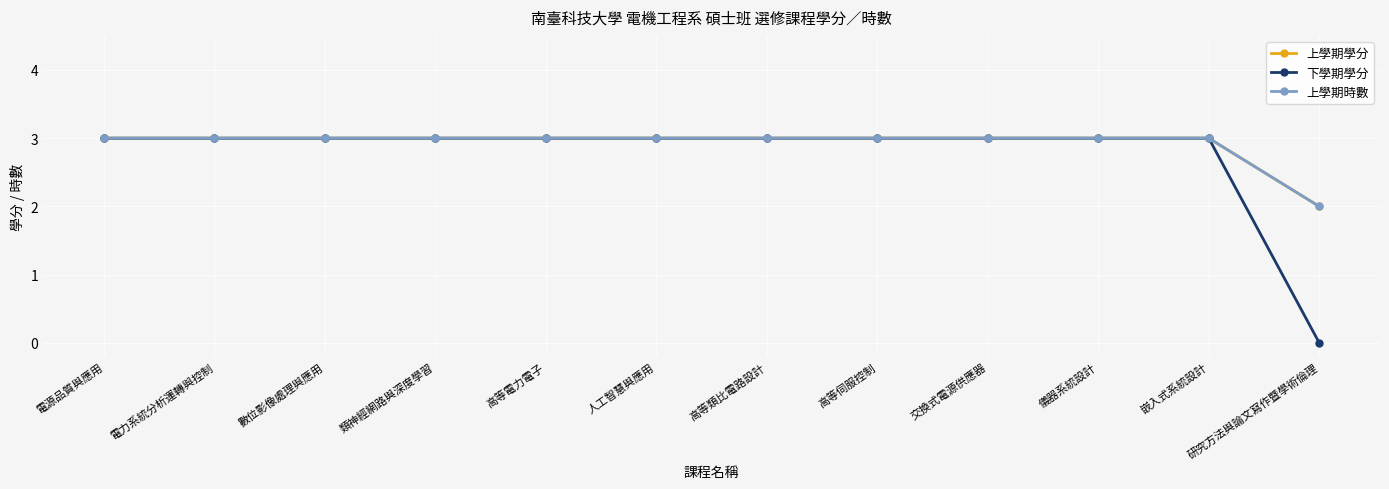

What is the average value of the 下學期學分 series?

3